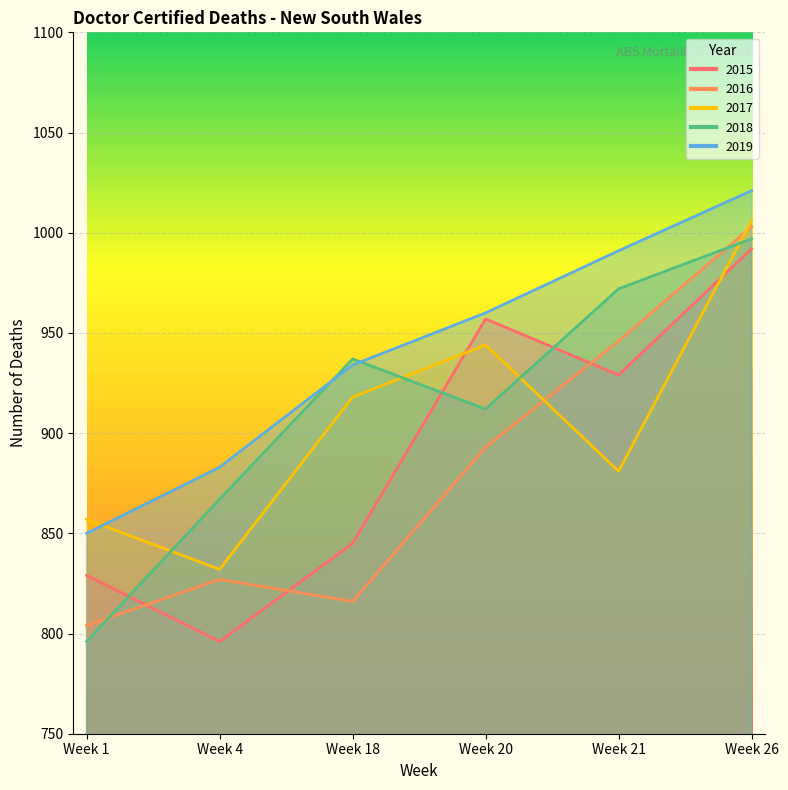

What is the sum of all 2018 values?

5481